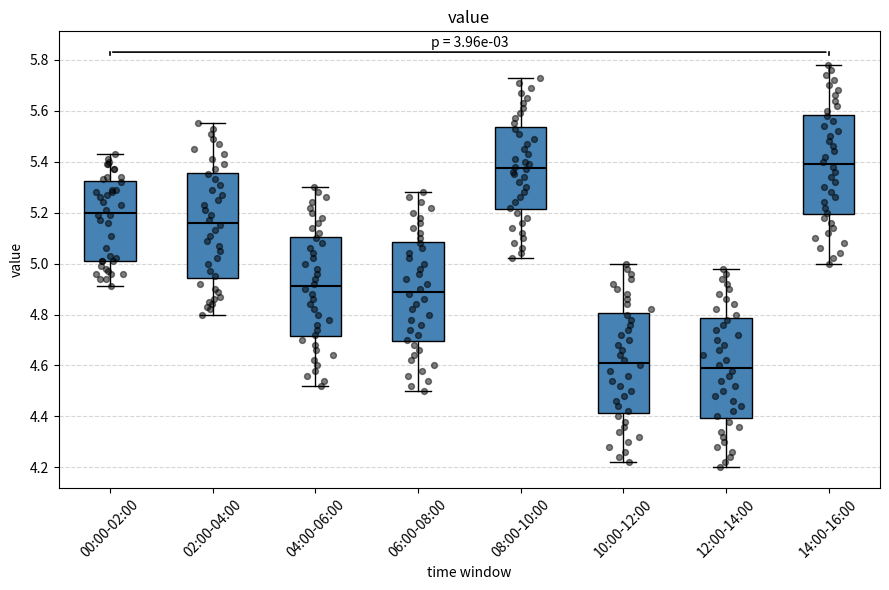

Reading left to right, transcribe this box plot: for each box, give where its median line is, the range the box spans, and where its two whiskers end, as read against the y-axis. The values are not printed on the chart, so give them approximately, as read against the axis.

00:00-02:00: median 5.20, box 5.02 to 5.32, whiskers 4.92 to 5.44
02:00-04:00: median 5.16, box 4.94 to 5.36, whiskers 4.80 to 5.56
04:00-06:00: median 4.92, box 4.72 to 5.10, whiskers 4.52 to 5.30
06:00-08:00: median 4.90, box 4.70 to 5.08, whiskers 4.50 to 5.28
08:00-10:00: median 5.38, box 5.22 to 5.54, whiskers 5.02 to 5.74
10:00-12:00: median 4.62, box 4.42 to 4.80, whiskers 4.22 to 5.00
12:00-14:00: median 4.60, box 4.40 to 4.78, whiskers 4.20 to 4.98
14:00-16:00: median 5.40, box 5.20 to 5.58, whiskers 5.00 to 5.78